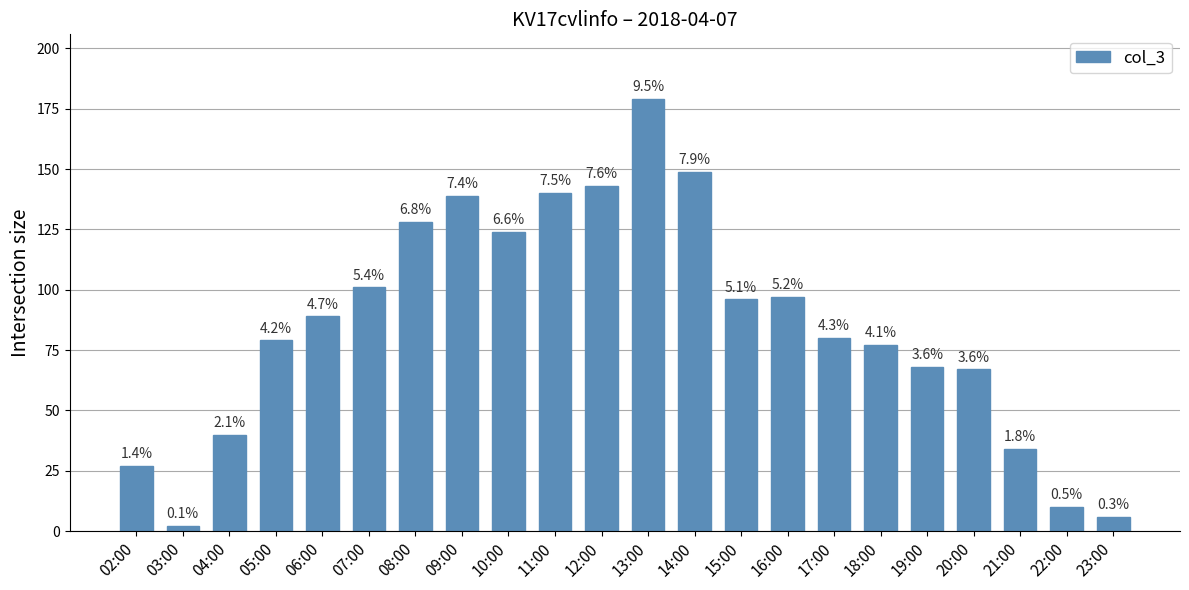

How many bars are there in total?

22